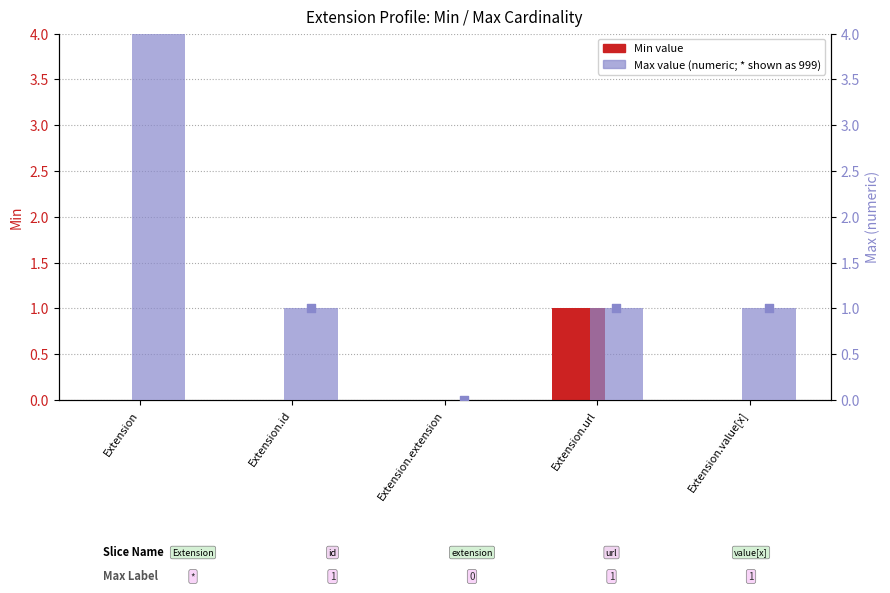

At how many categories does at least one series exceed 772?

1